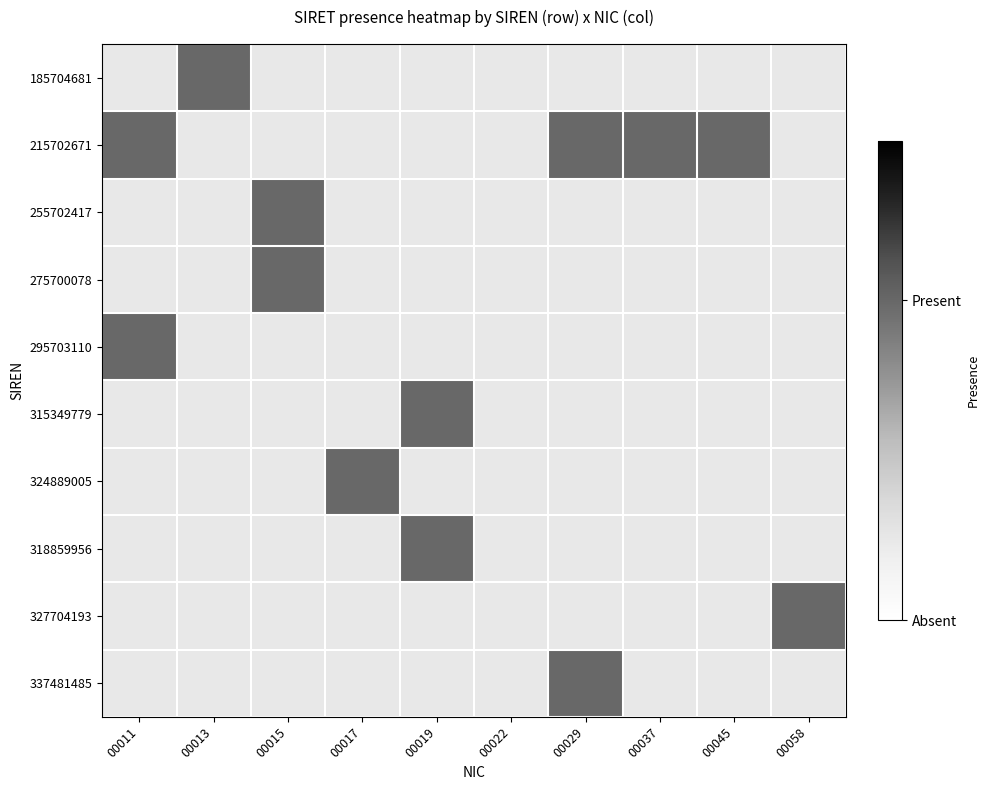

Is the value of 215702671 at 00022 greater than the value of 324889005 at 00037?

No